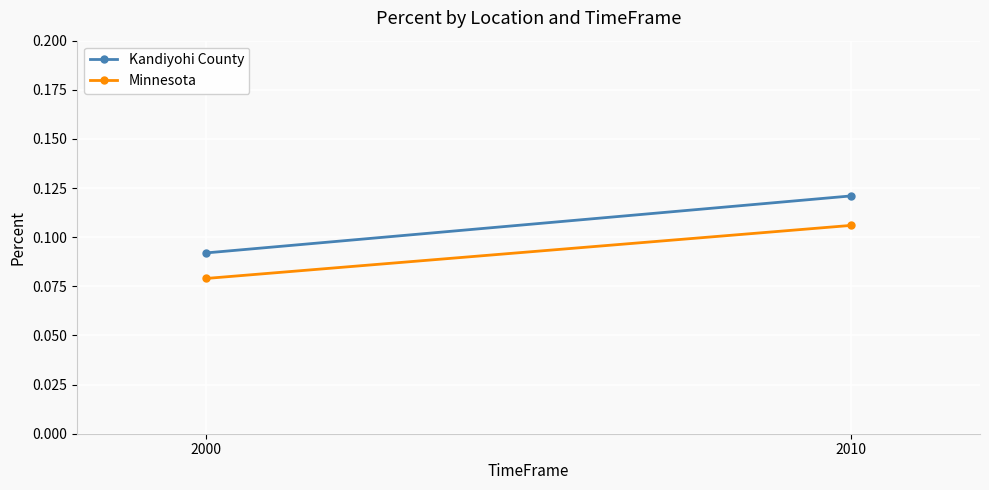

What is the total value across all series at 2010?

0.2